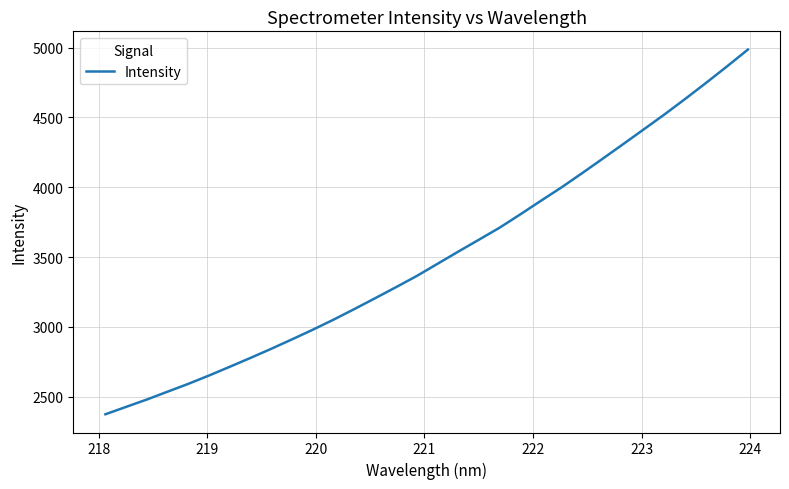

What is the minimum value shown in the chart?

2373.7